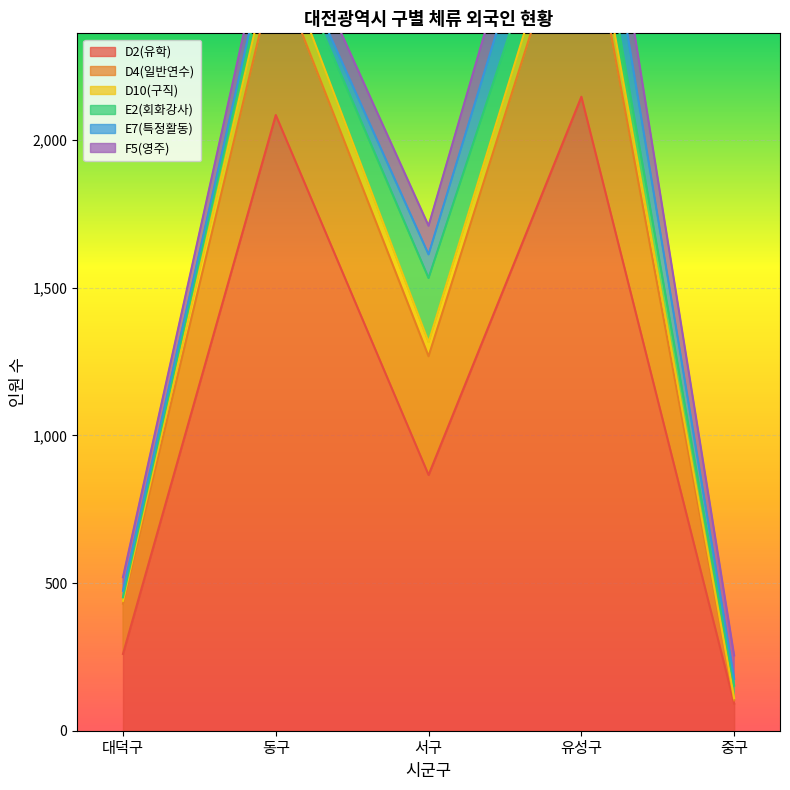

At which category does D2(유학) reach its first local valley?

서구